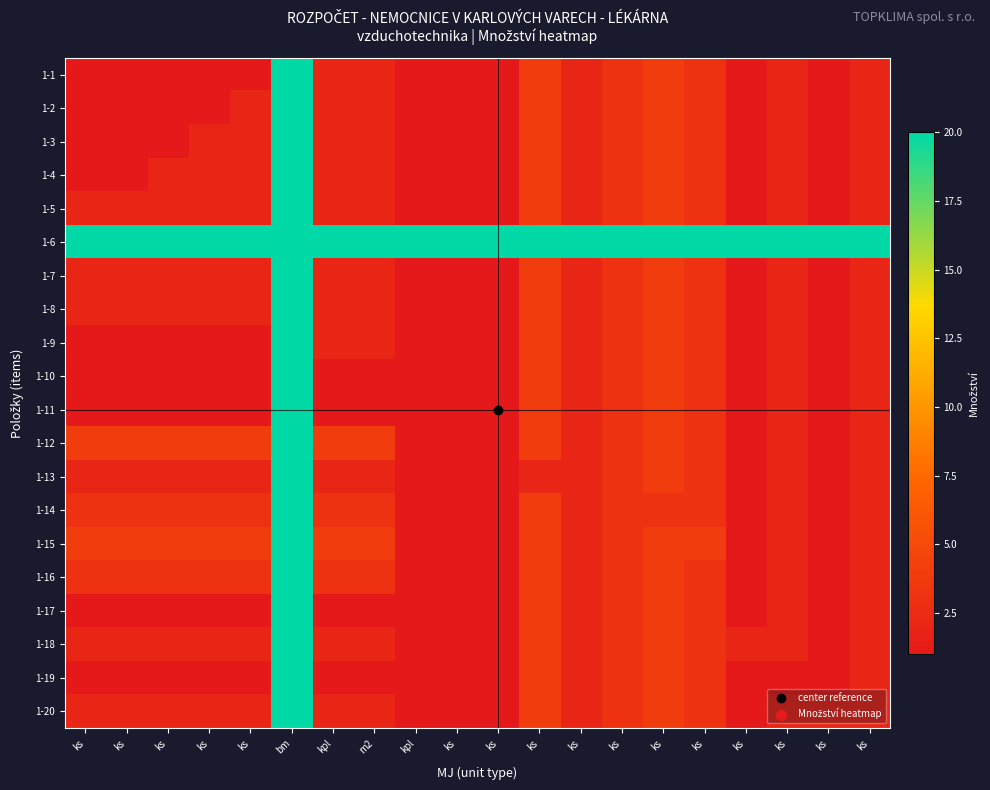

At how many categories does at least one series exceed 15?

20